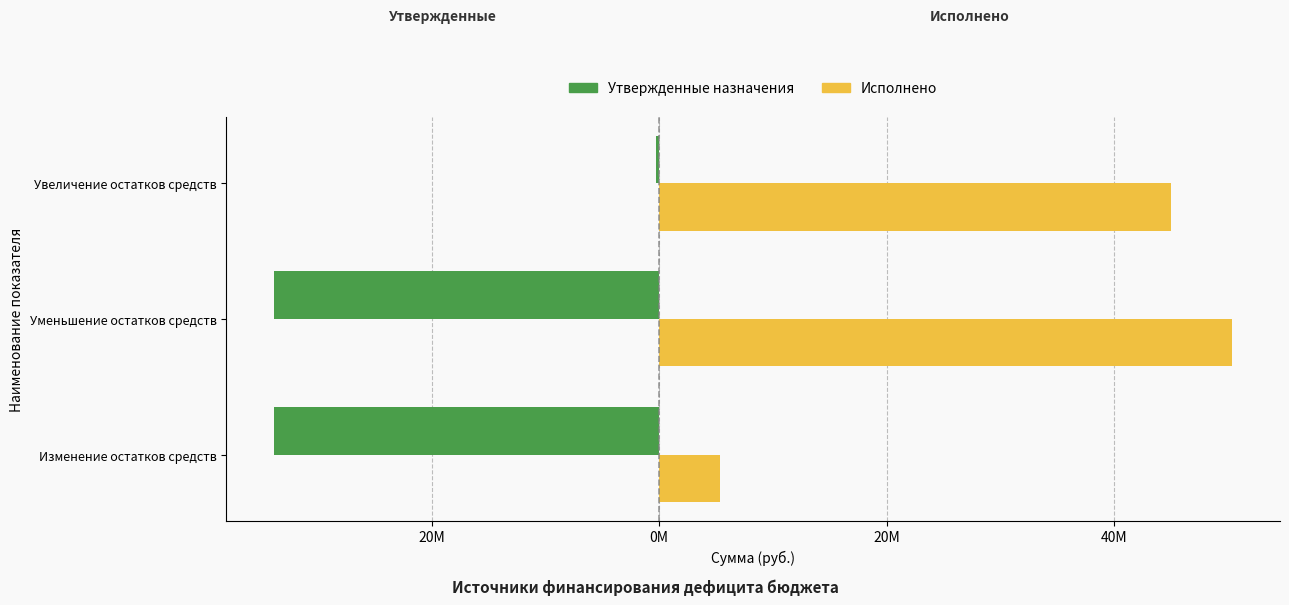

What are all the series names shown in the legend?

Утвержденные назначения, Исполнено